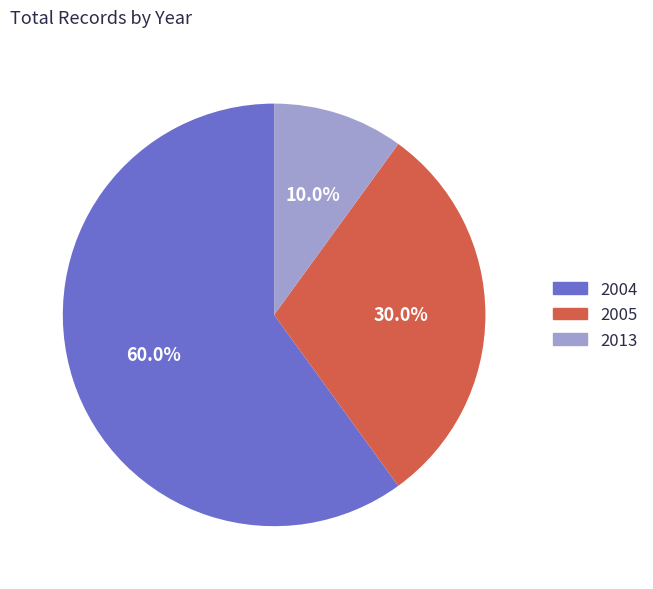

Approximately how many times larger is the value at 2005 compared to 2004?

0.5